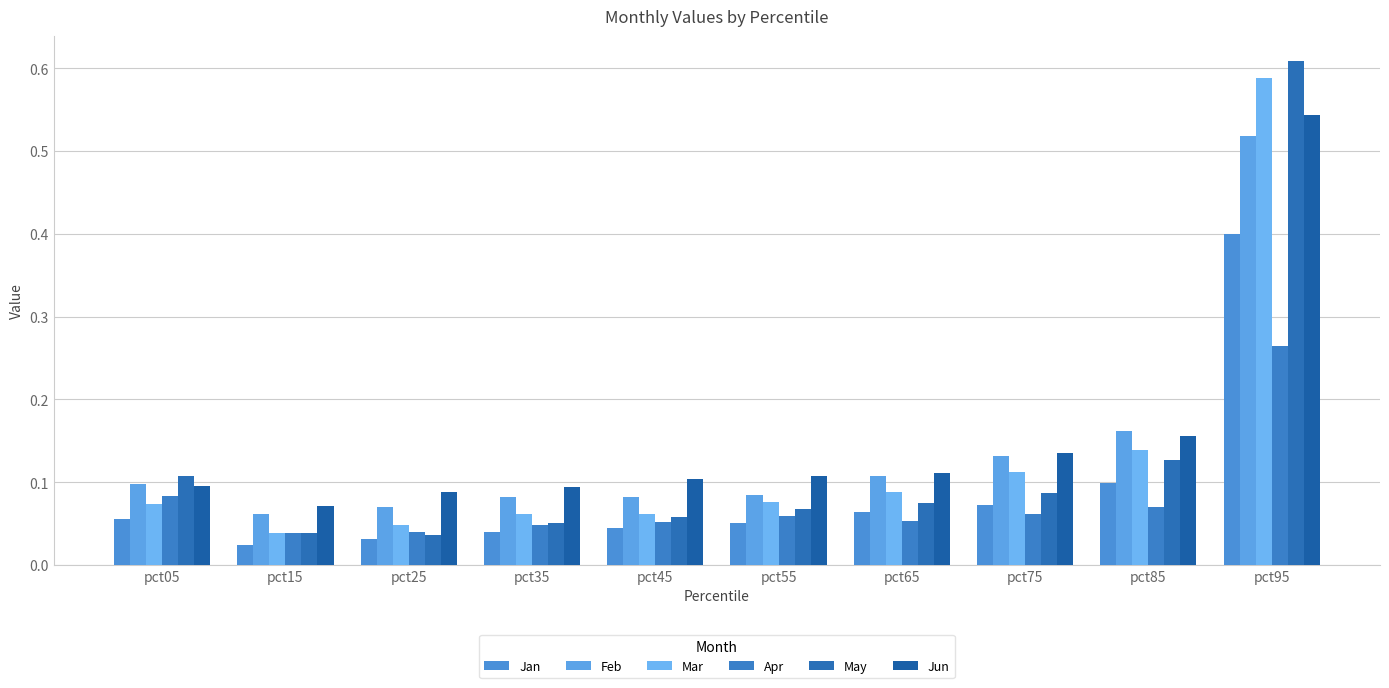

Does the chart contain any negative values?

No